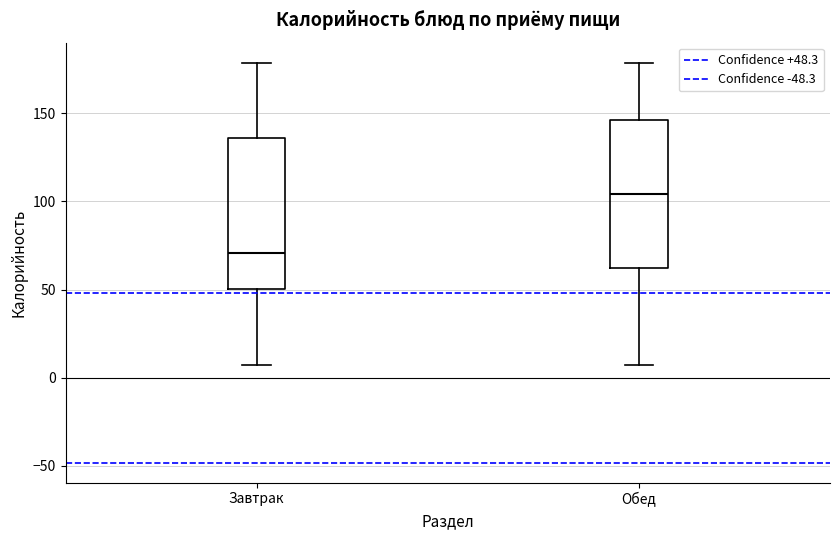

Which box has the highest median line?

Обед